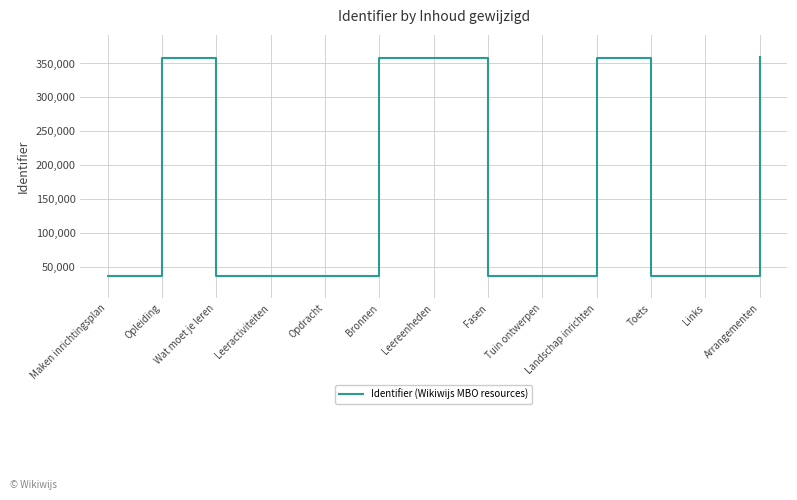

What is the difference between the maximum and minimum values?

323813